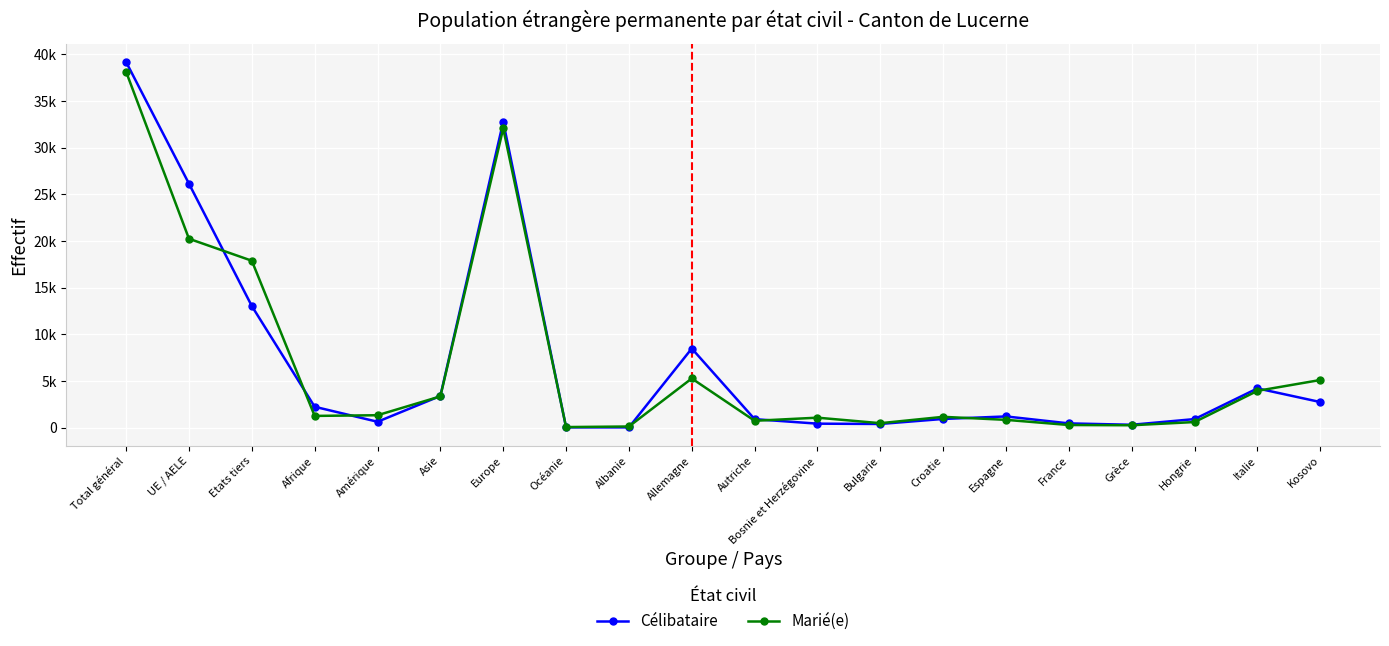

Count the number of categories in the chart.

20